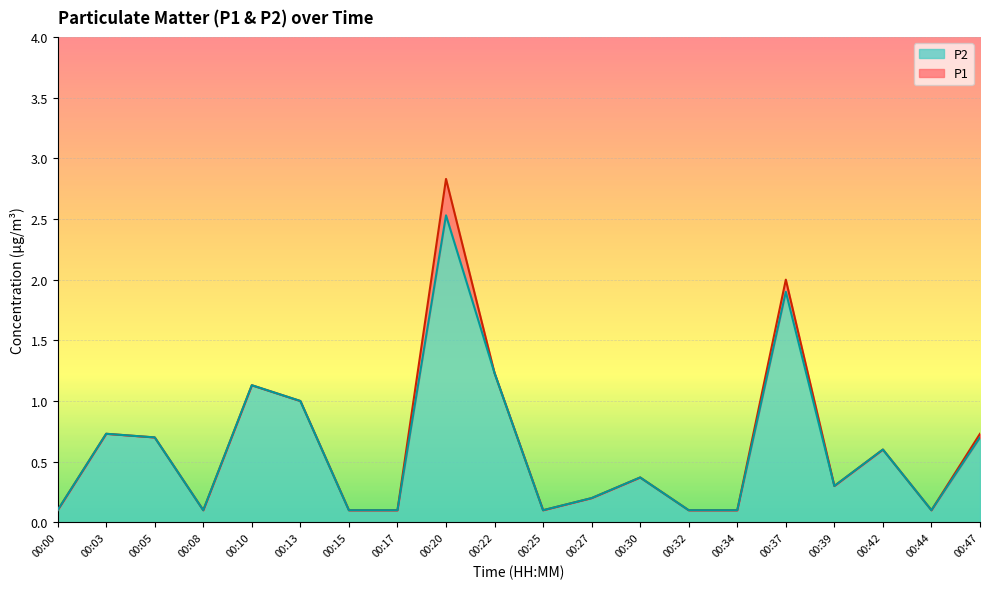

At 00:20, list the series in order from smallest to largest.

P2, P1